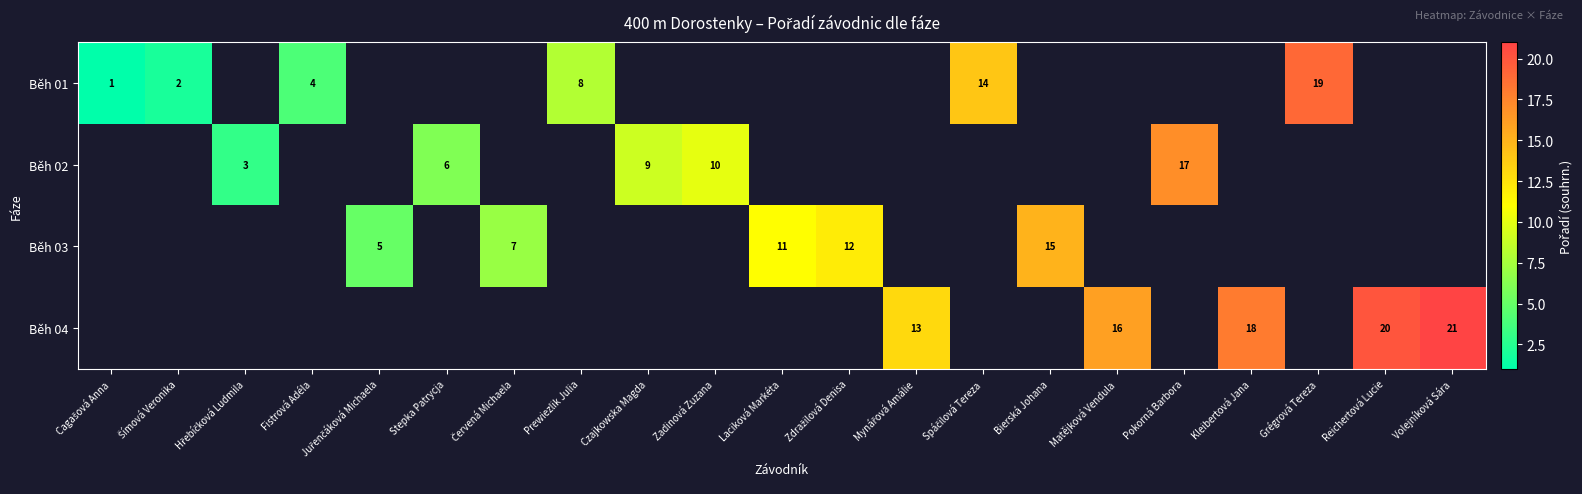

Is it true that Běh 03 equals 15 at Bierská Johana?

True